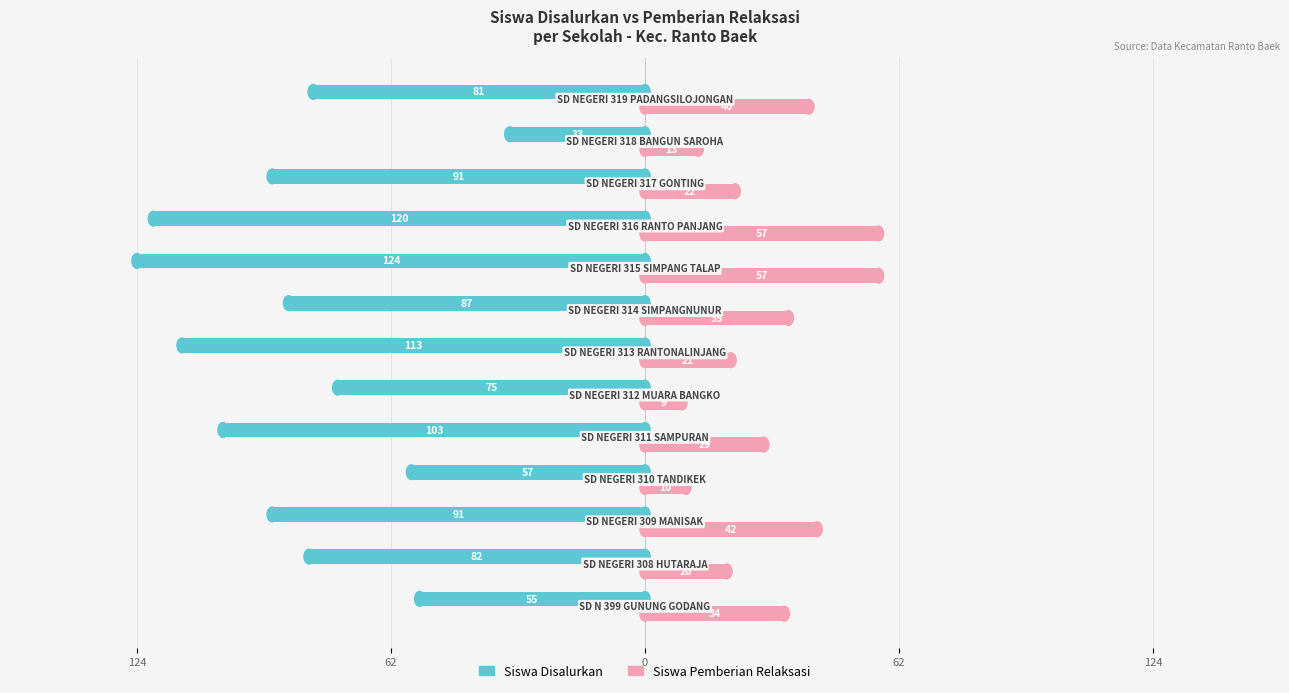

What are all the series names shown in the legend?

Siswa Disalurkan, Siswa Pemberian Relaksasi